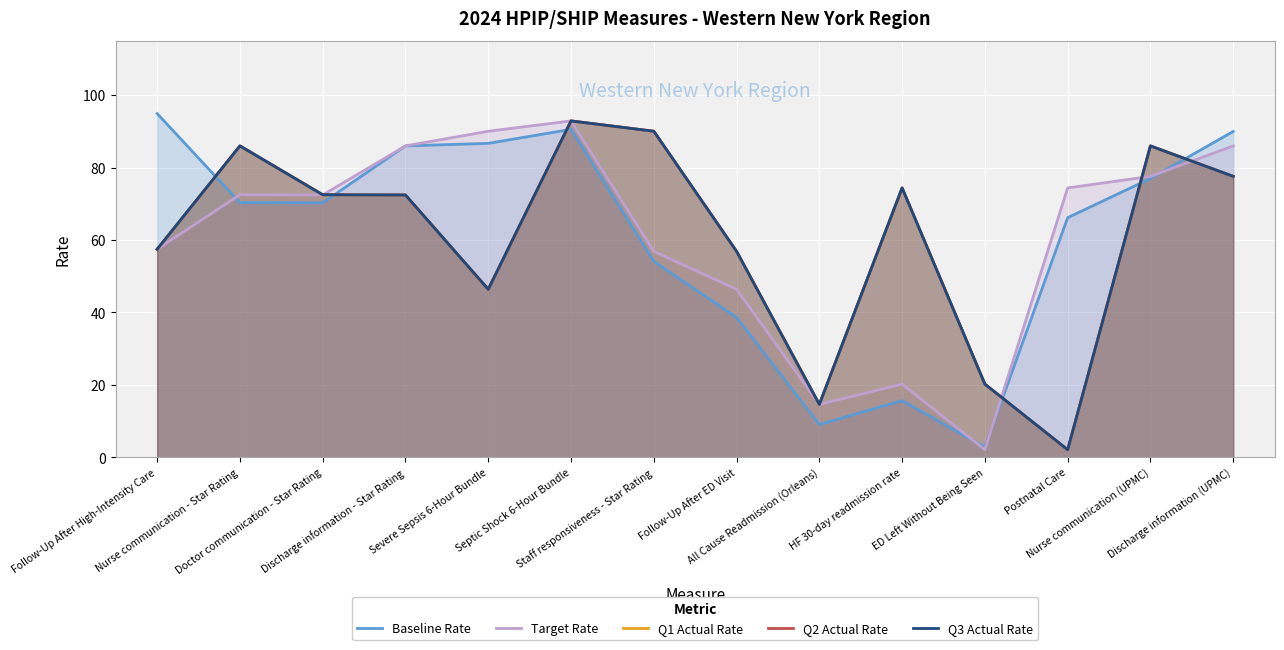

How many data points in Q2 Actual Rate are above 72?

8